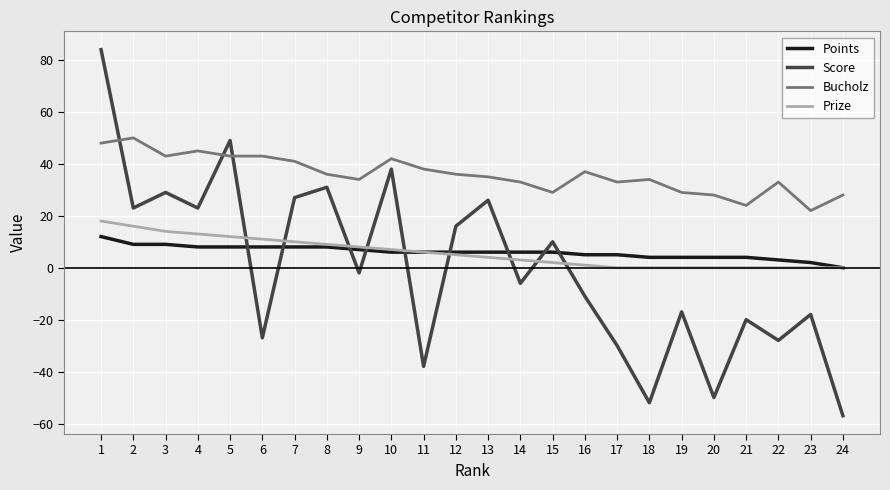

Which series has the largest range (max minus min)?

Score